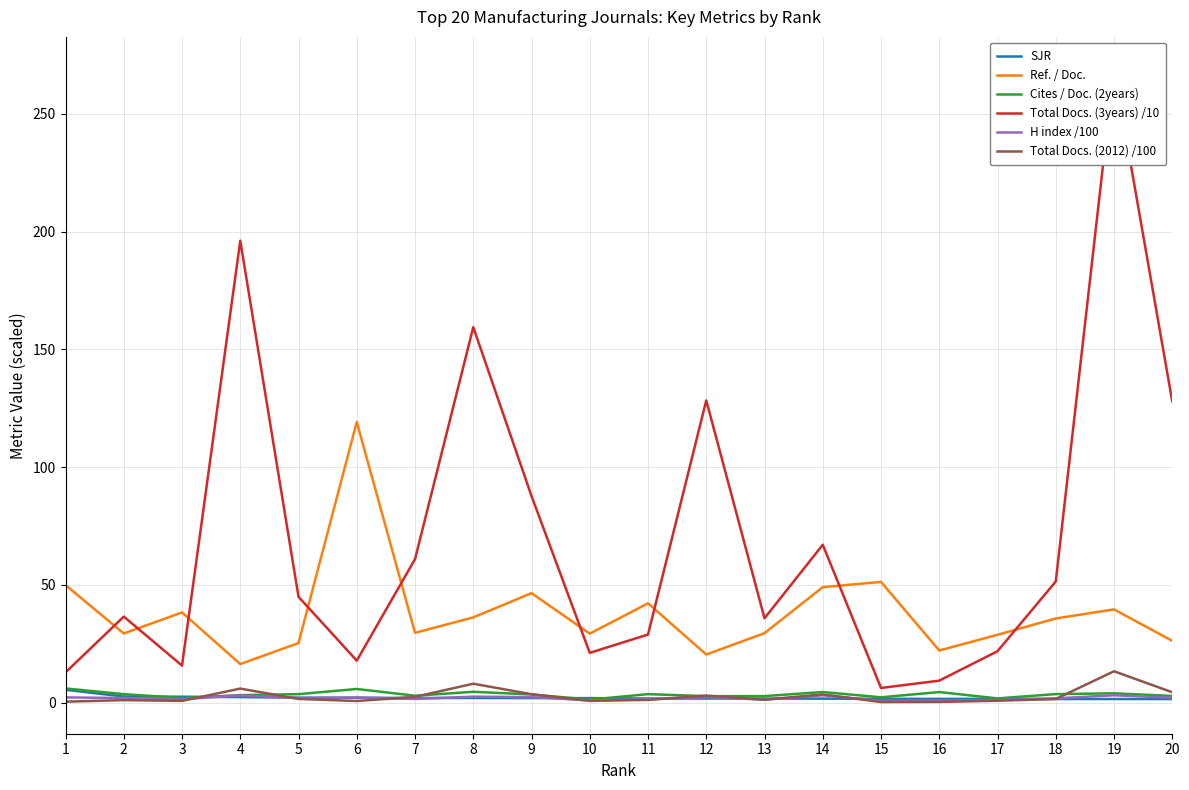

Which series has the widest spread of values?

Total Docs. (3years) /10